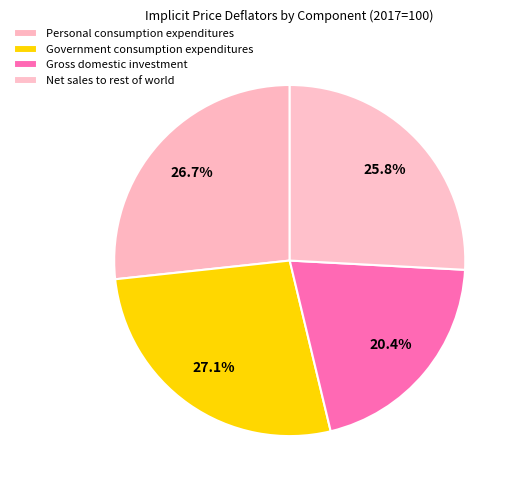

To the nearest percent, what percentage of the pie is Net sales to rest of world?

26%